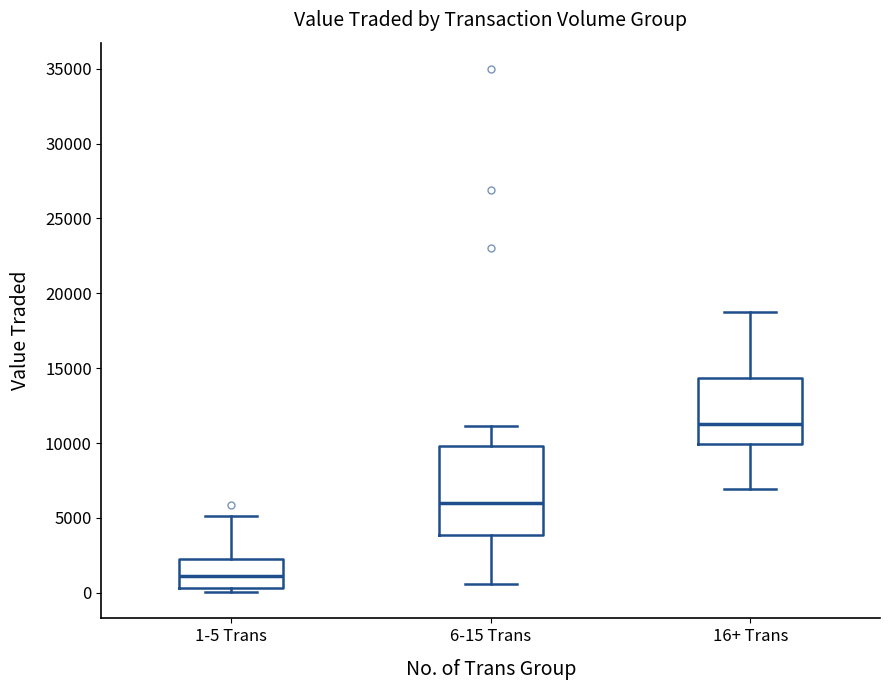

Reading left to right, read every box against the y-axis: the position of its median line, the range the box covers, and the ends of its whiskers. The values are not printed on the chart, so give them approximately, as read against the axis.

1-5 Trans: median 1000, box 500 to 2000, whiskers 0 to 5000
6-15 Trans: median 6000, box 4000 to 10000, whiskers 500 to 11000
16+ Trans: median 11500, box 10000 to 14500, whiskers 7000 to 18500